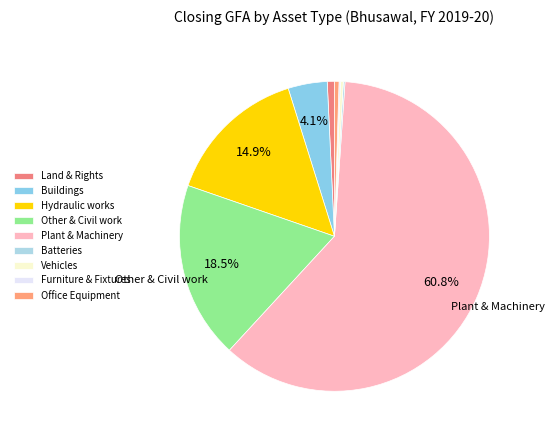

Is the sum of Hydraulic works and Buildings greater than half?

No